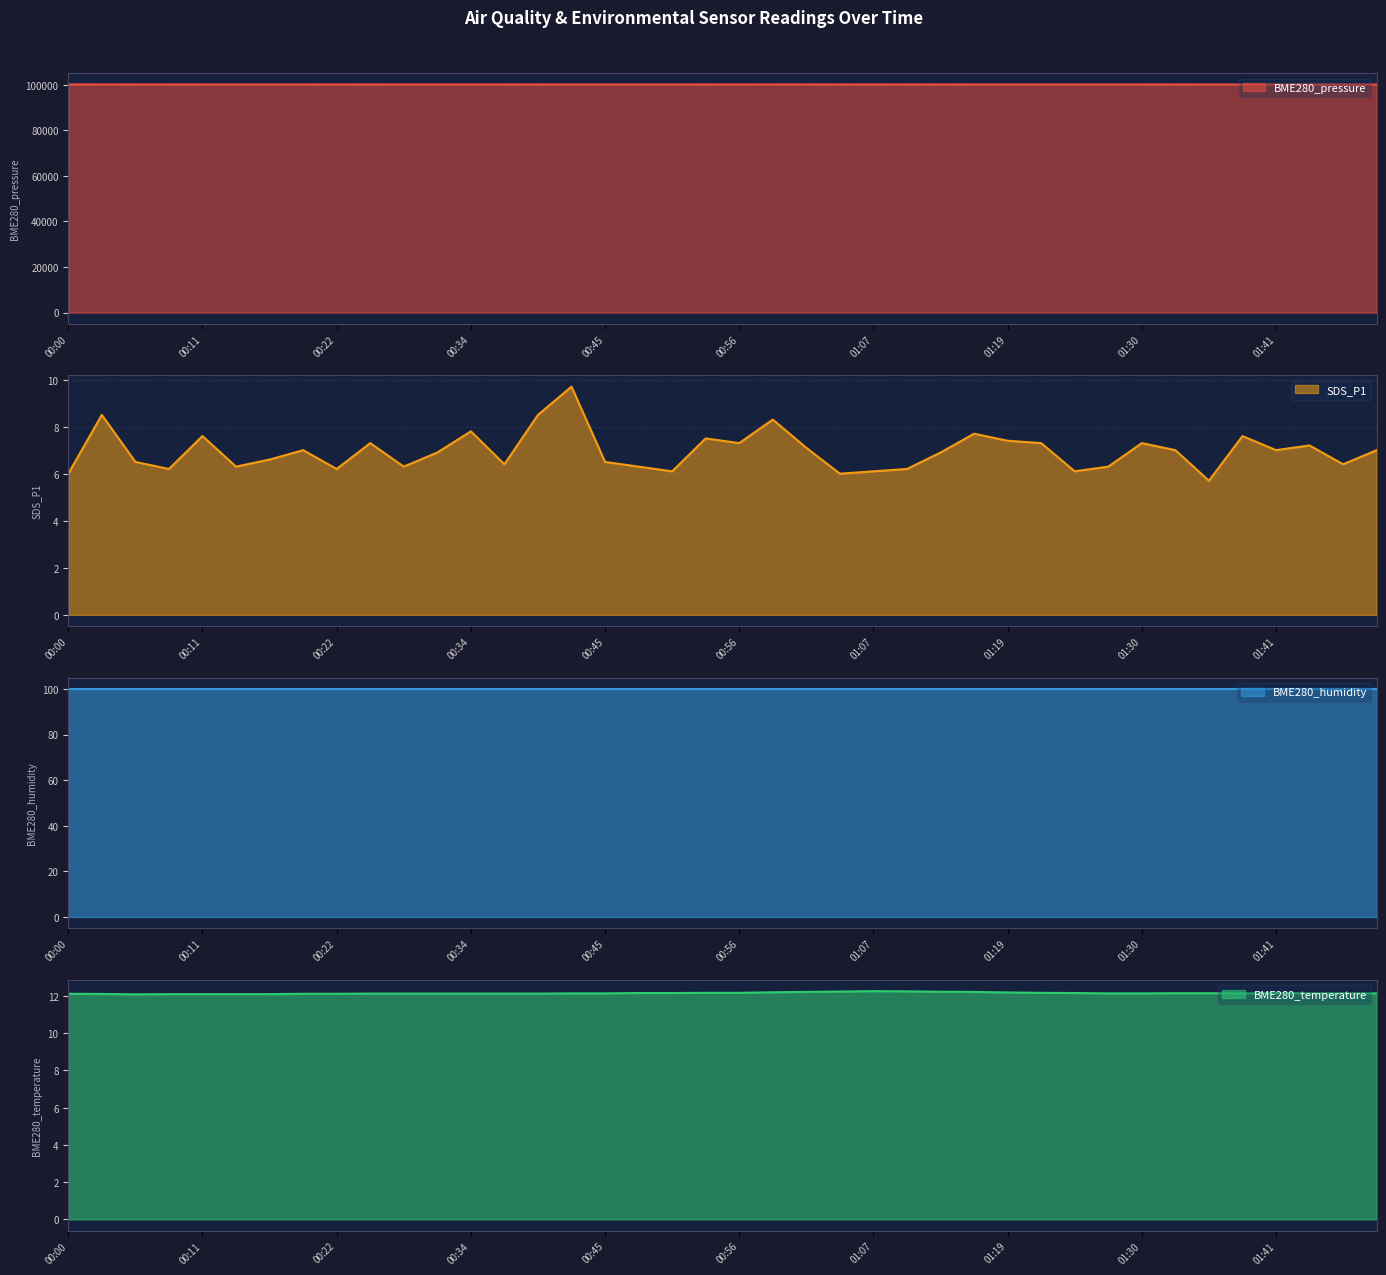

True or false: SDS_P1 has a value of 6.0 at 00:00.

True